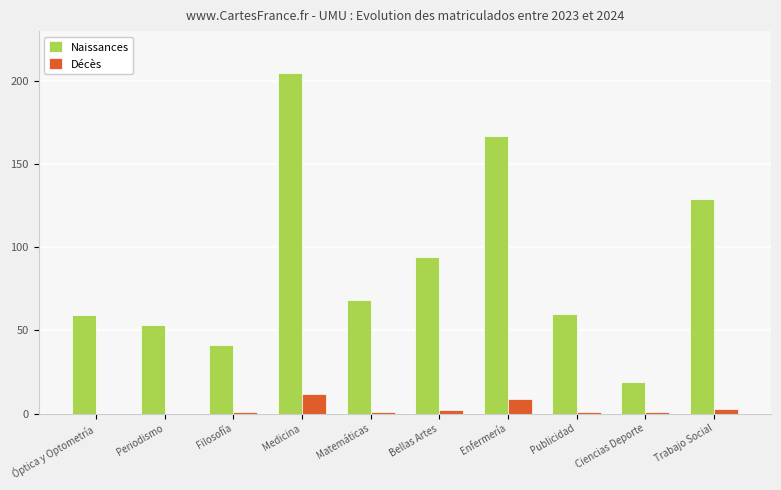

At which category is the sum across all series the highest?

Medicina